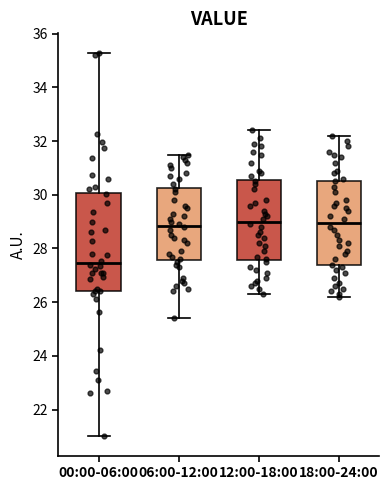

Which box has the lowest median line?

00:00-06:00